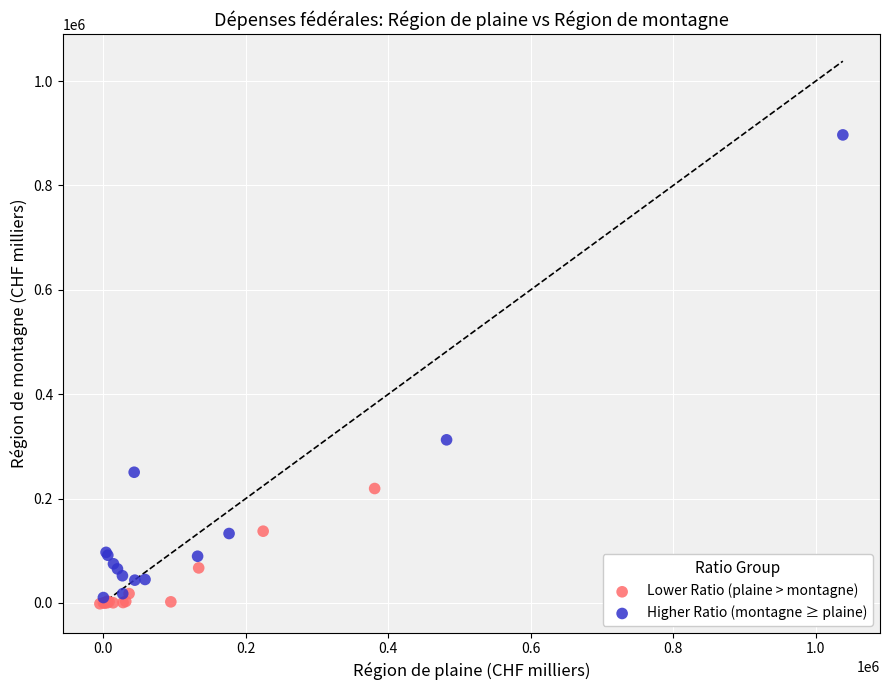

Which series has the widest spread of Y values?

Higher Ratio (montagne ≥ plaine)